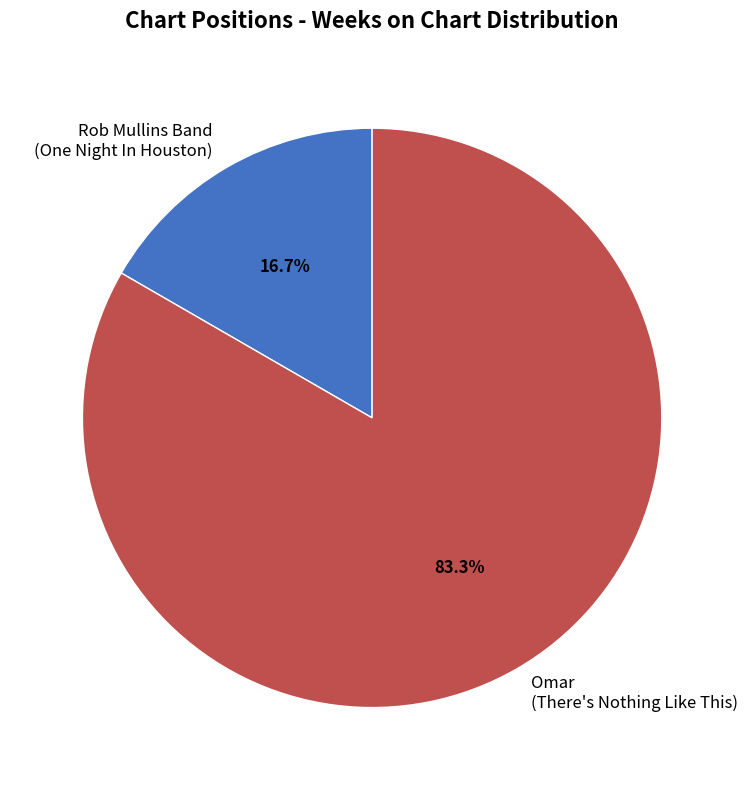

How many segments does this pie chart have?

2